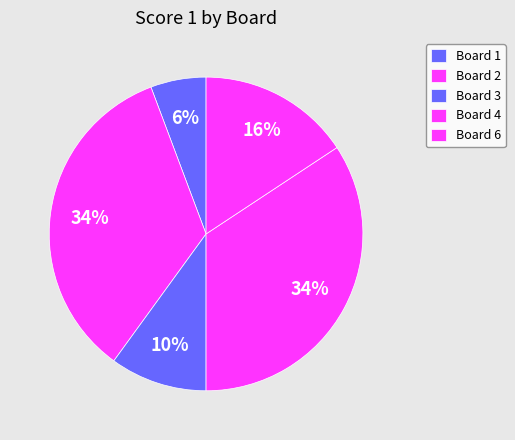

Is it true that Board 2 is 34% of the pie?

True